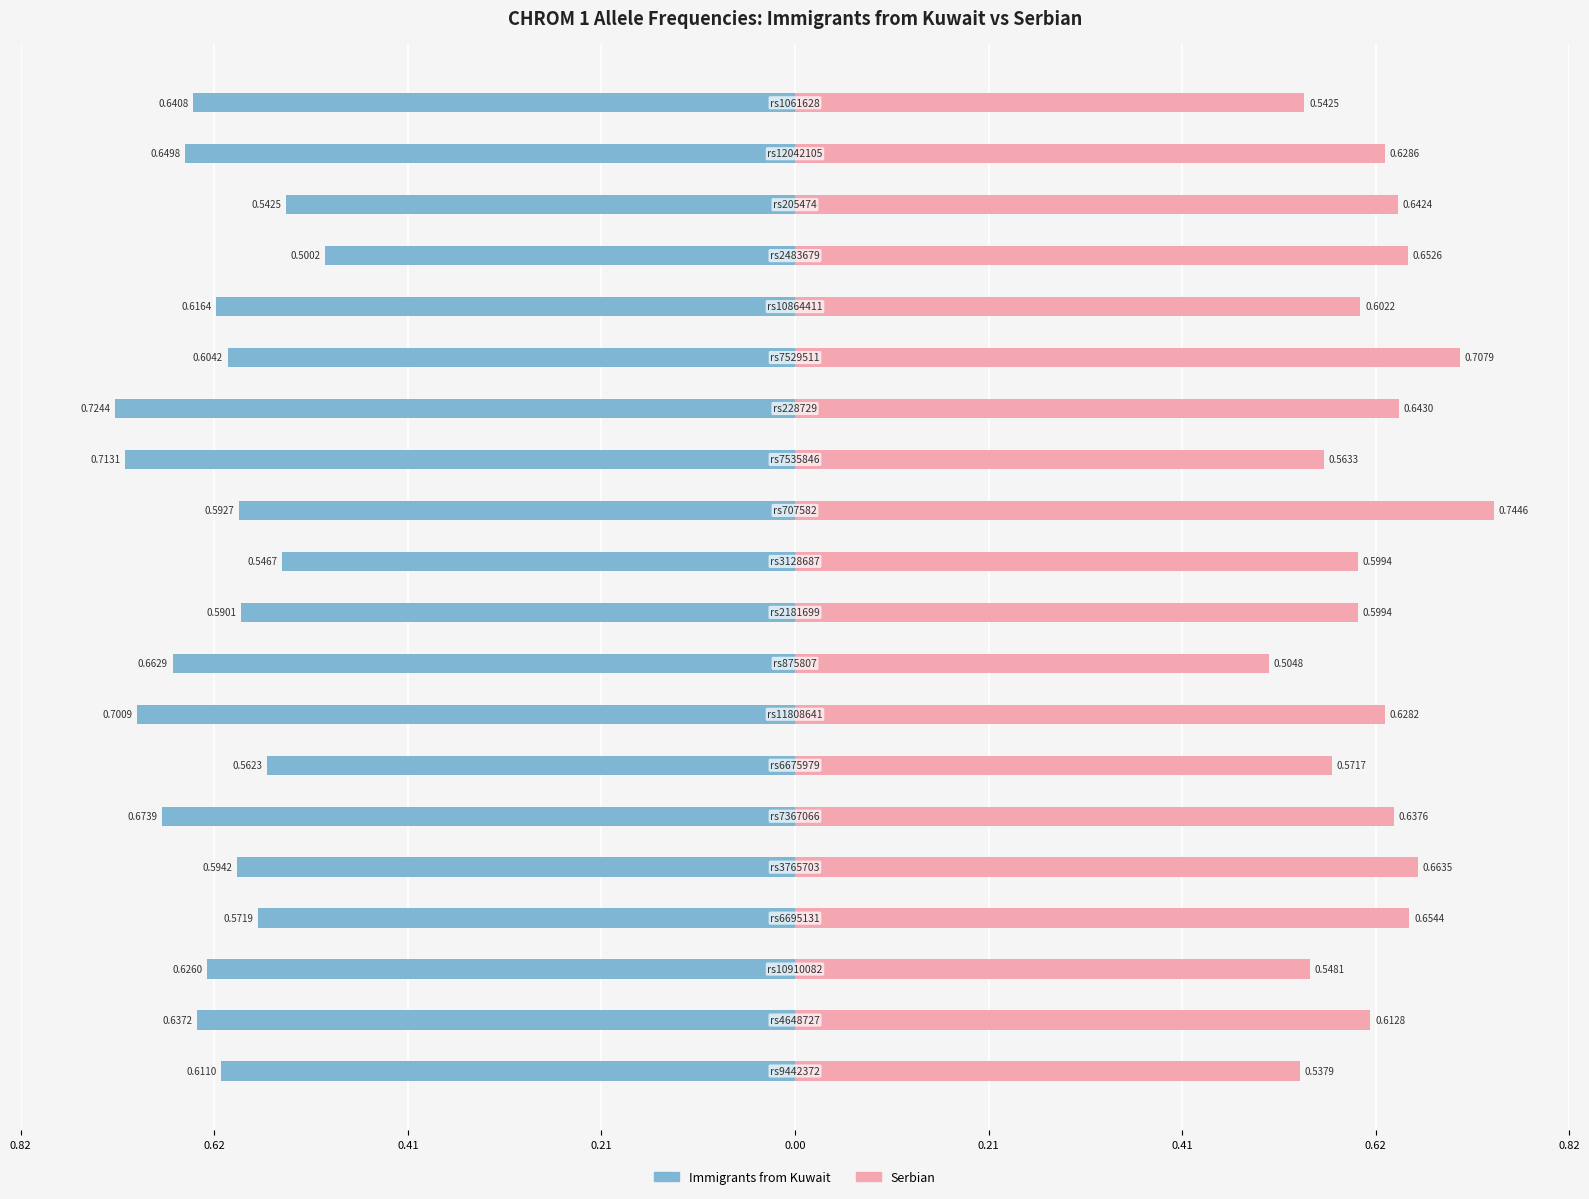

Reading left to right, transcribe all the data shown in this chart.

Immigrants from Kuwait: -0.6	-0.6	-0.6	-0.6	-0.6	-0.7	-0.6	-0.7	-0.7	-0.6	-0.5	-0.6	-0.7	-0.7	-0.6	-0.6	-0.5	-0.5	-0.6	-0.6
Serbian: 0.5	0.6	0.5	0.7	0.7	0.6	0.6	0.6	0.5	0.6	0.6	0.7	0.6	0.6	0.7	0.6	0.7	0.6	0.6	0.5